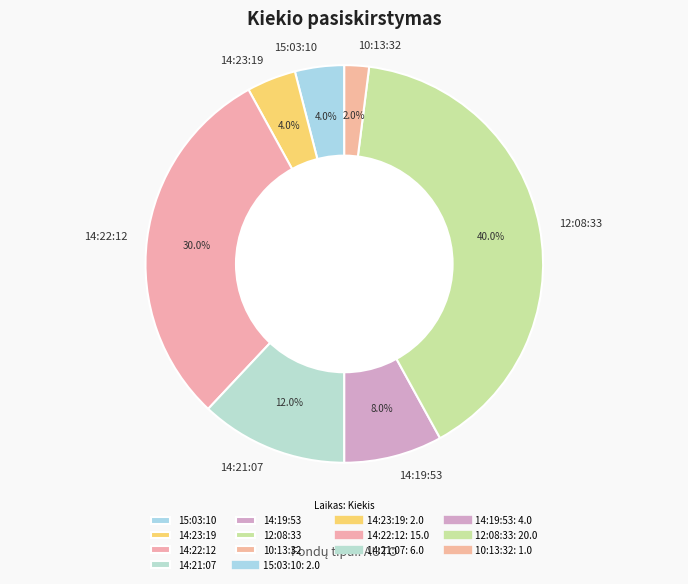

Do 10:13:32 and 14:19:53 together represent more than half of the pie?

No